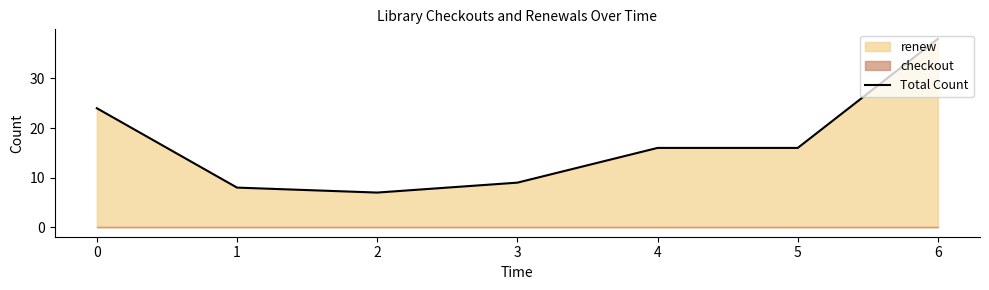

Reading right to left, extract all data points from this chart.

38	16	16	9	7	8	24